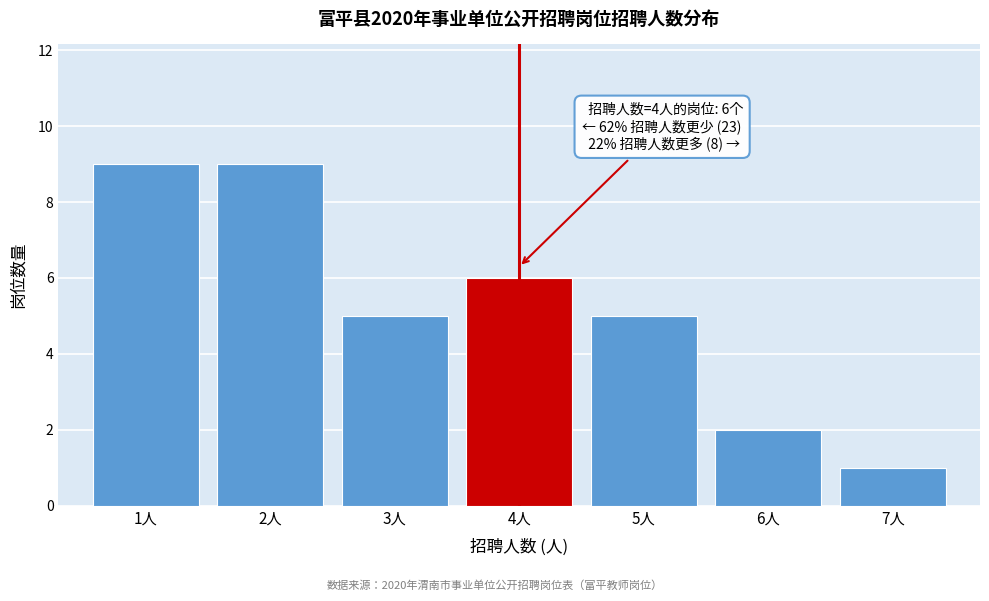

Reading left to right, what are all the values shown in this chart?

9	9	5	6	5	2	1